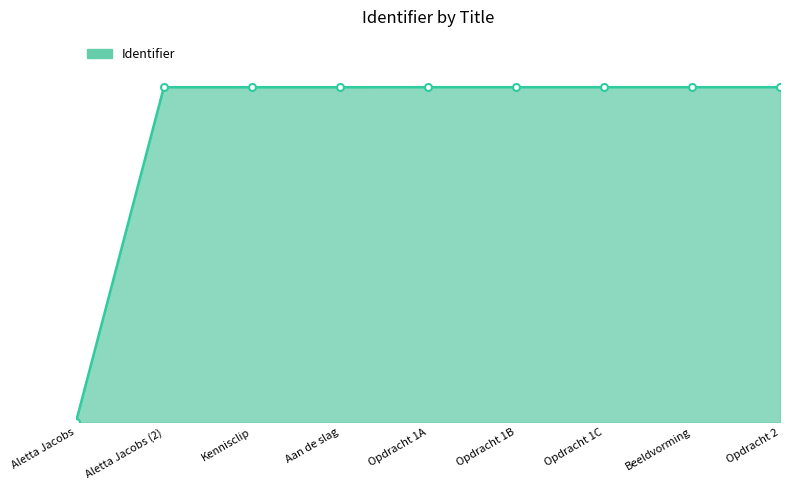

Which label corresponds to the smallest value in the chart?

Aletta Jacobs